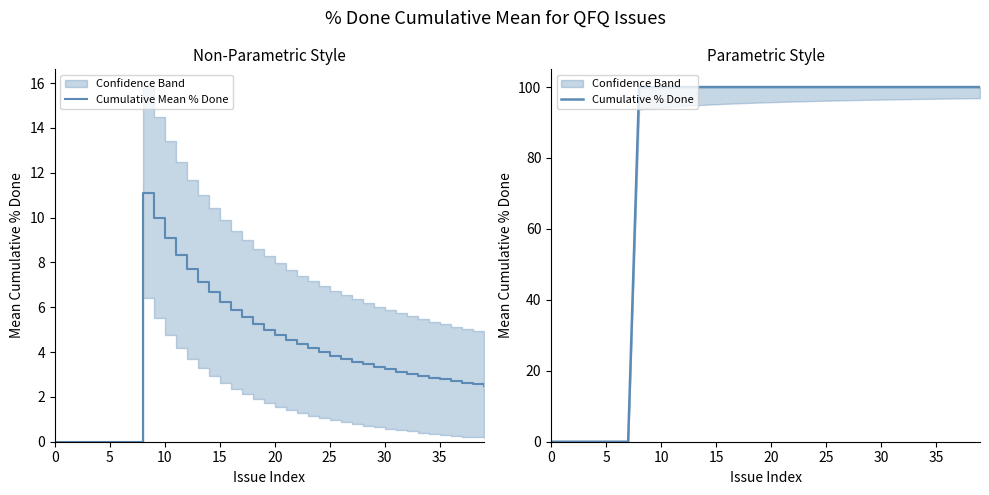

List the series in order of their peak value, lowest first.

Cumulative Mean % Done, Cumulative % Done